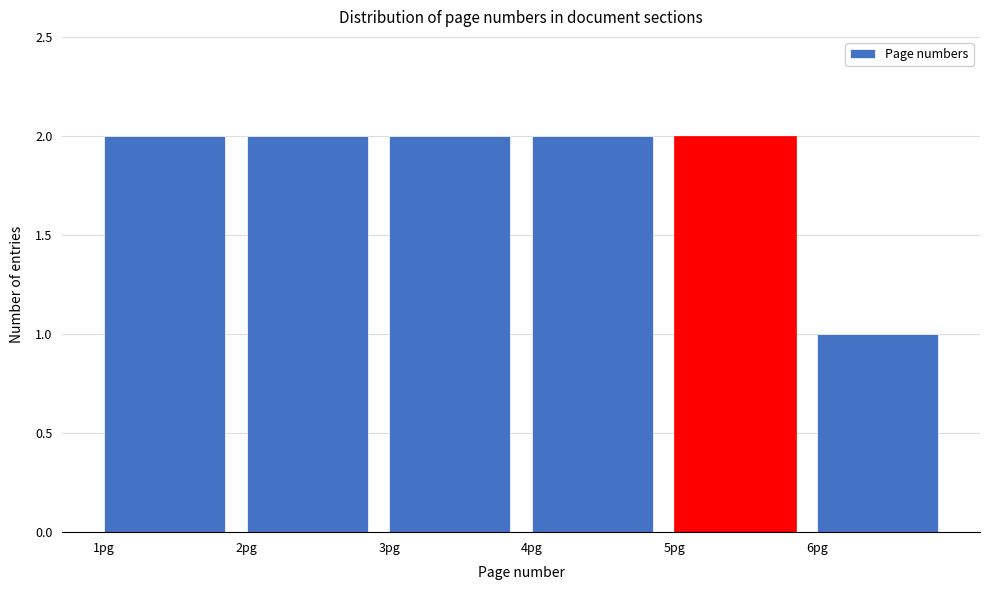

Reading left to right, transcribe this chart: for each bar, give the range it covers on the x-axis and its height. The values are not printed on the chart, so give them approximately, as read against the axis.

1 to 2: 2
2 to 3: 2
3 to 4: 2
4 to 5: 2
5 to 6: 2
6 to 7: 1